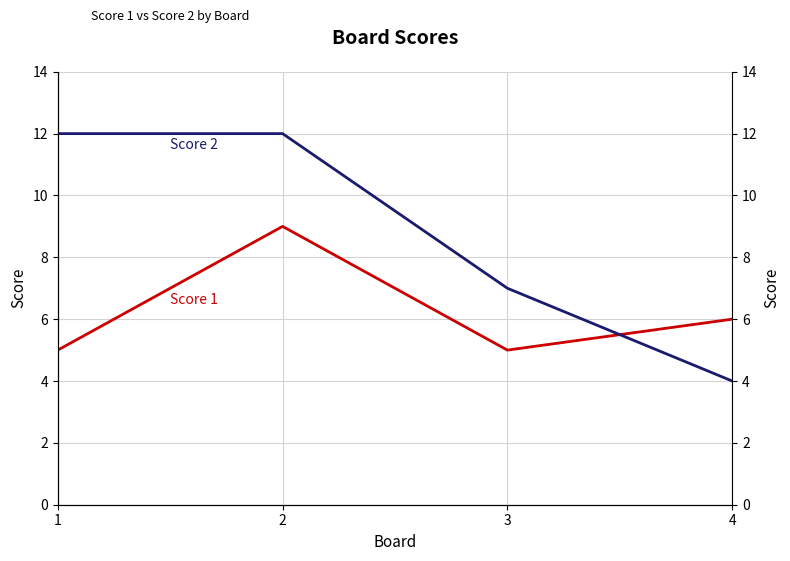

Which series has the largest range (max minus min)?

Score 2